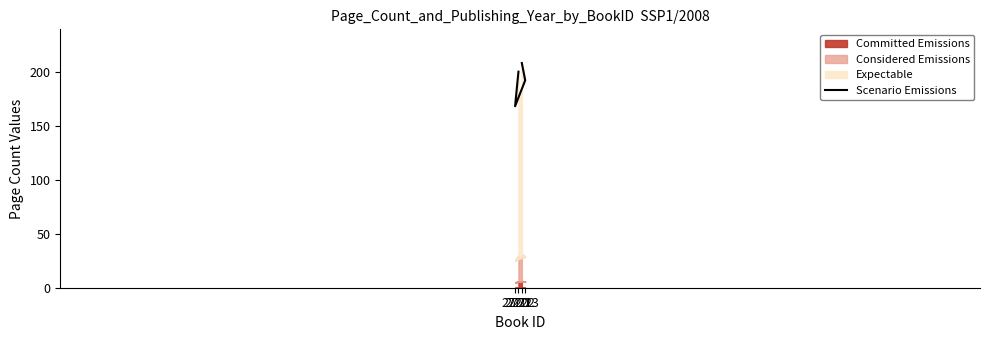

What is the change in value from 2723 to 2721?

+8